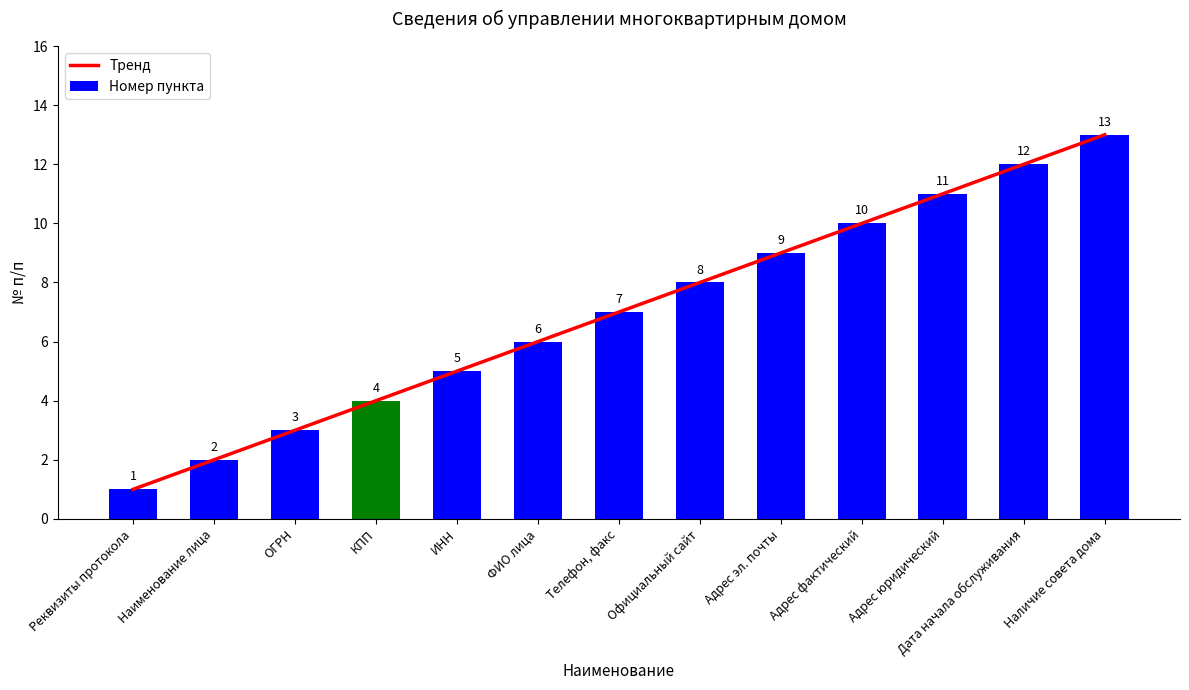

Read the Тренд value at Наличие совета дома.

13